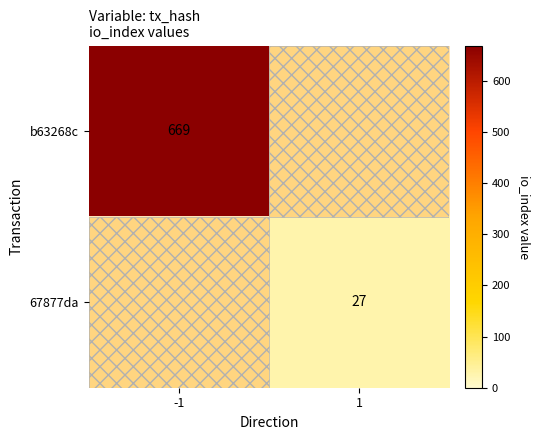

The value of 67877da at 1 is 5. True or false?

False